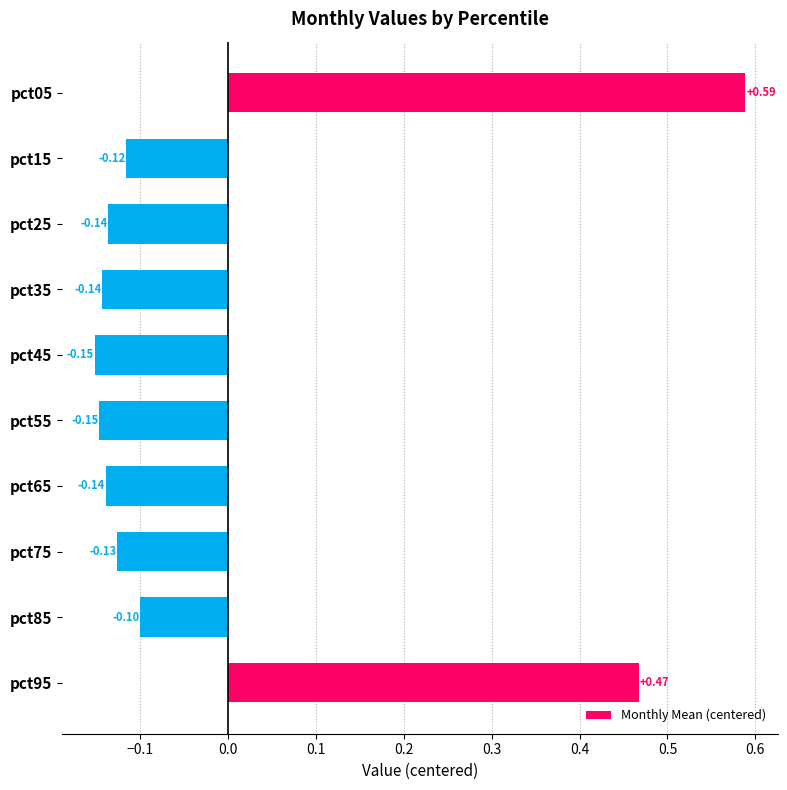

What is the difference between the maximum and minimum values?

0.7